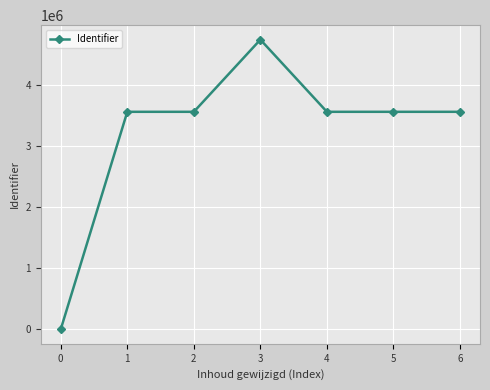

What is the difference between the values at 0 and 2?

3559120